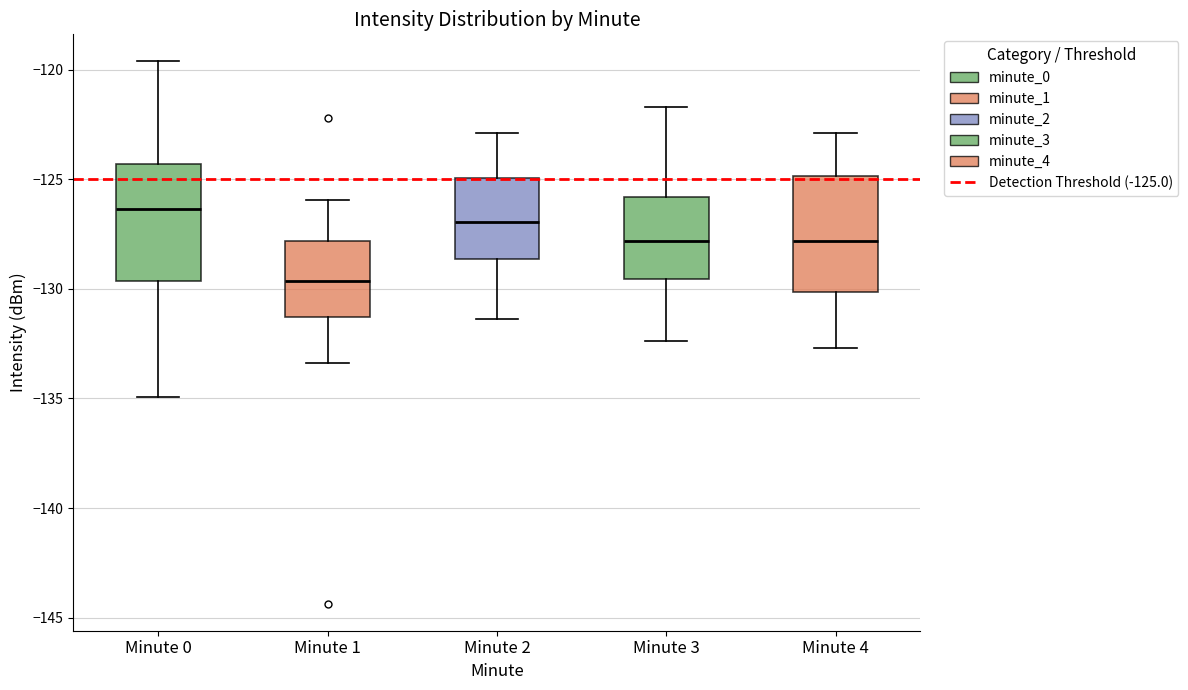

Which box's median line is the lowest?

Minute 1